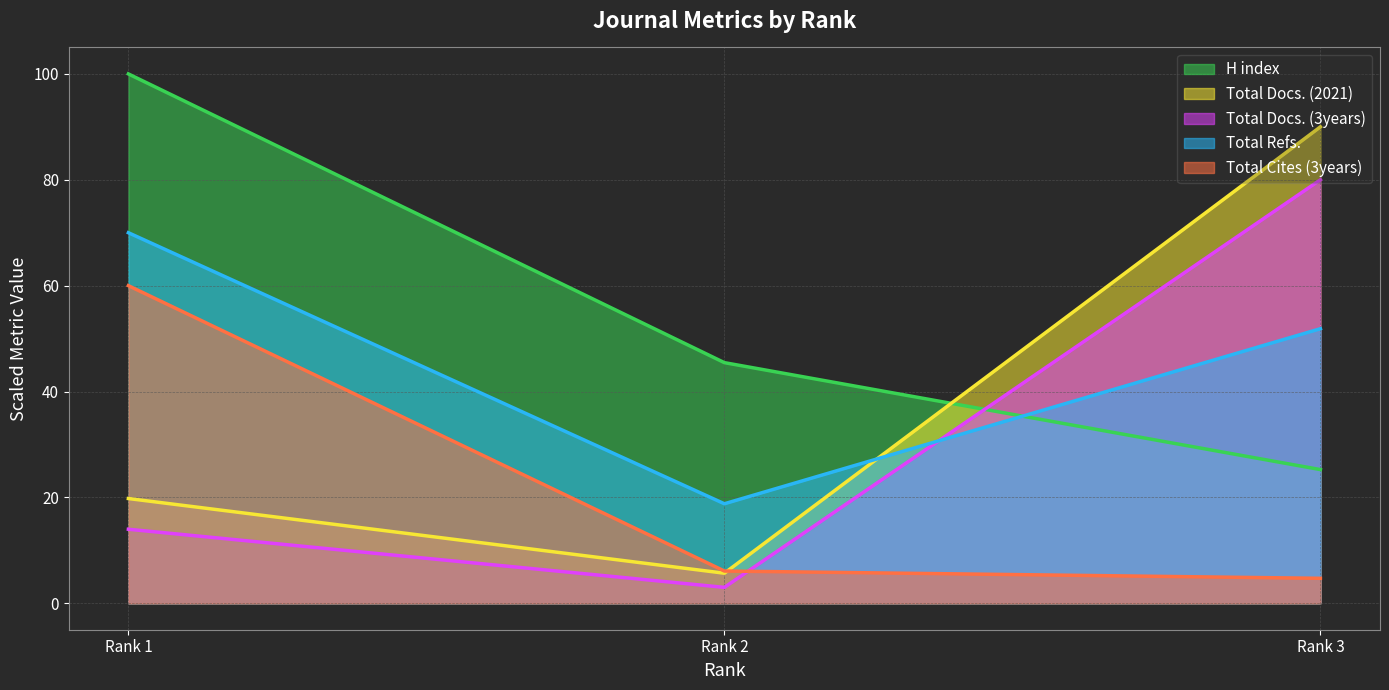

At which category is the sum across all series the highest?

Rank 1